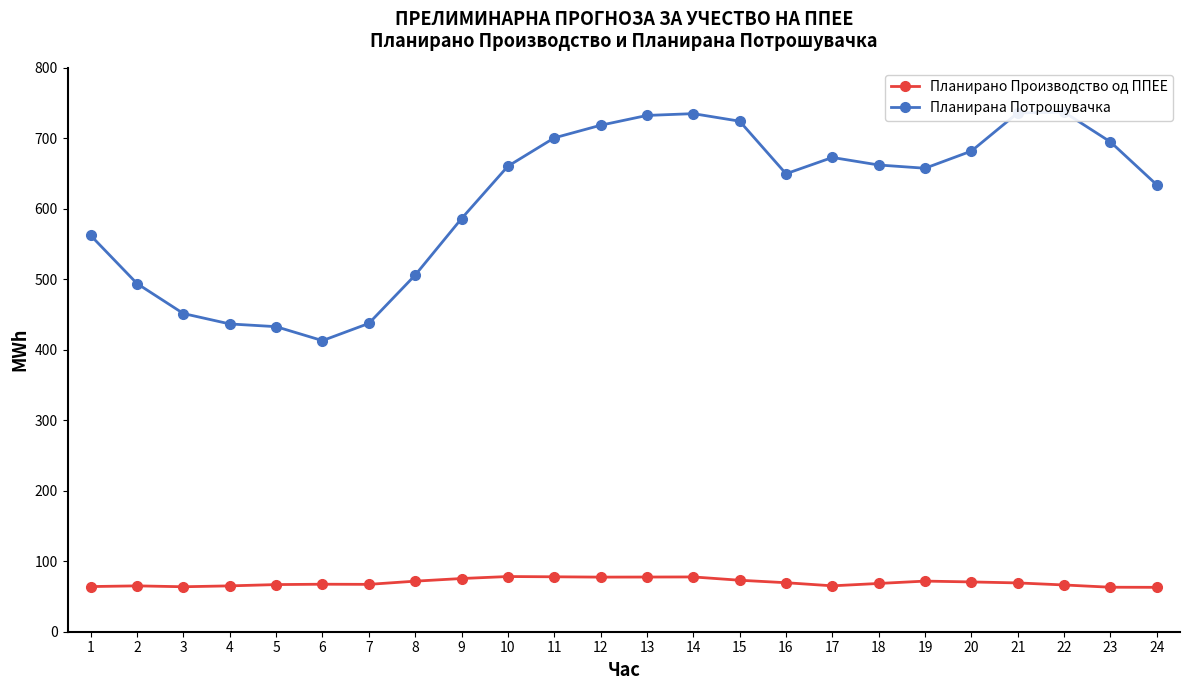

True or false: Планирано Производство од ППЕЕ and Планирана Потрошувачка cross at least once.

False